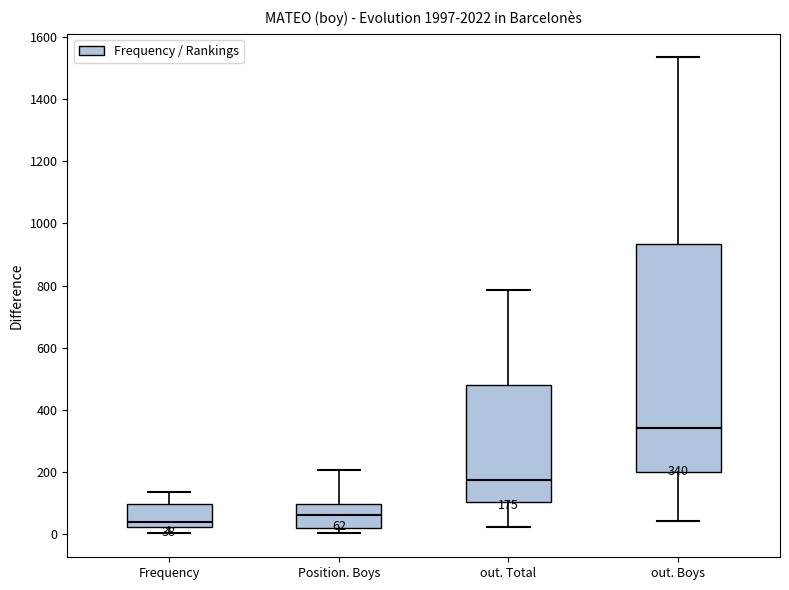

Which box is the tallest, from its lower edge to its upper edge?

out. Boys